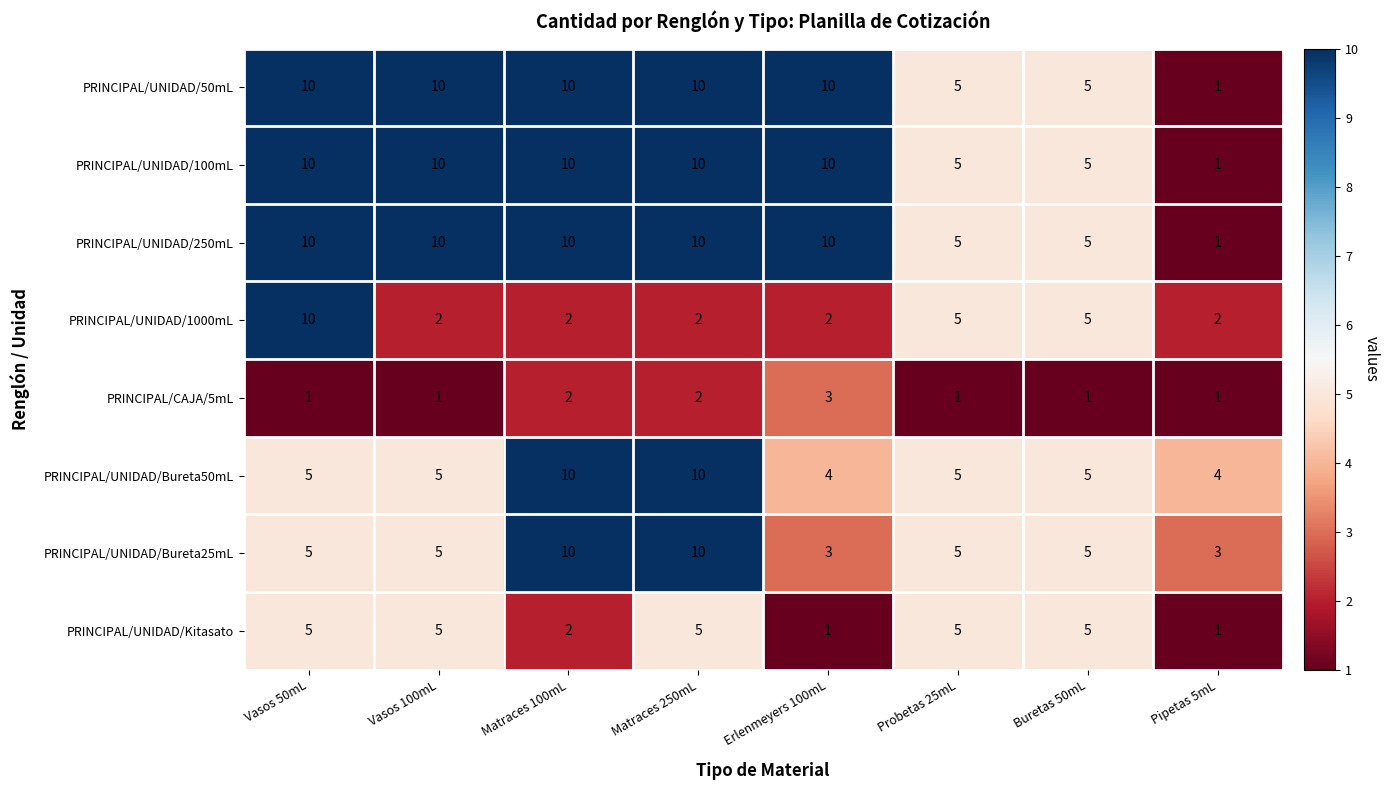

What is the minimum value for PRINCIPAL/UNIDAD/Bureta50mL?

4